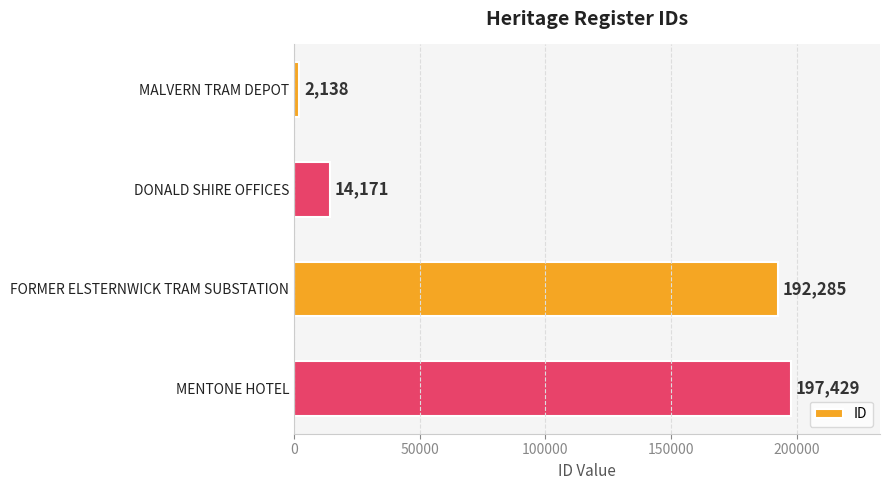

What is the ratio of the value at MENTONE HOTEL to the value at DONALD SHIRE OFFICES?

13.9